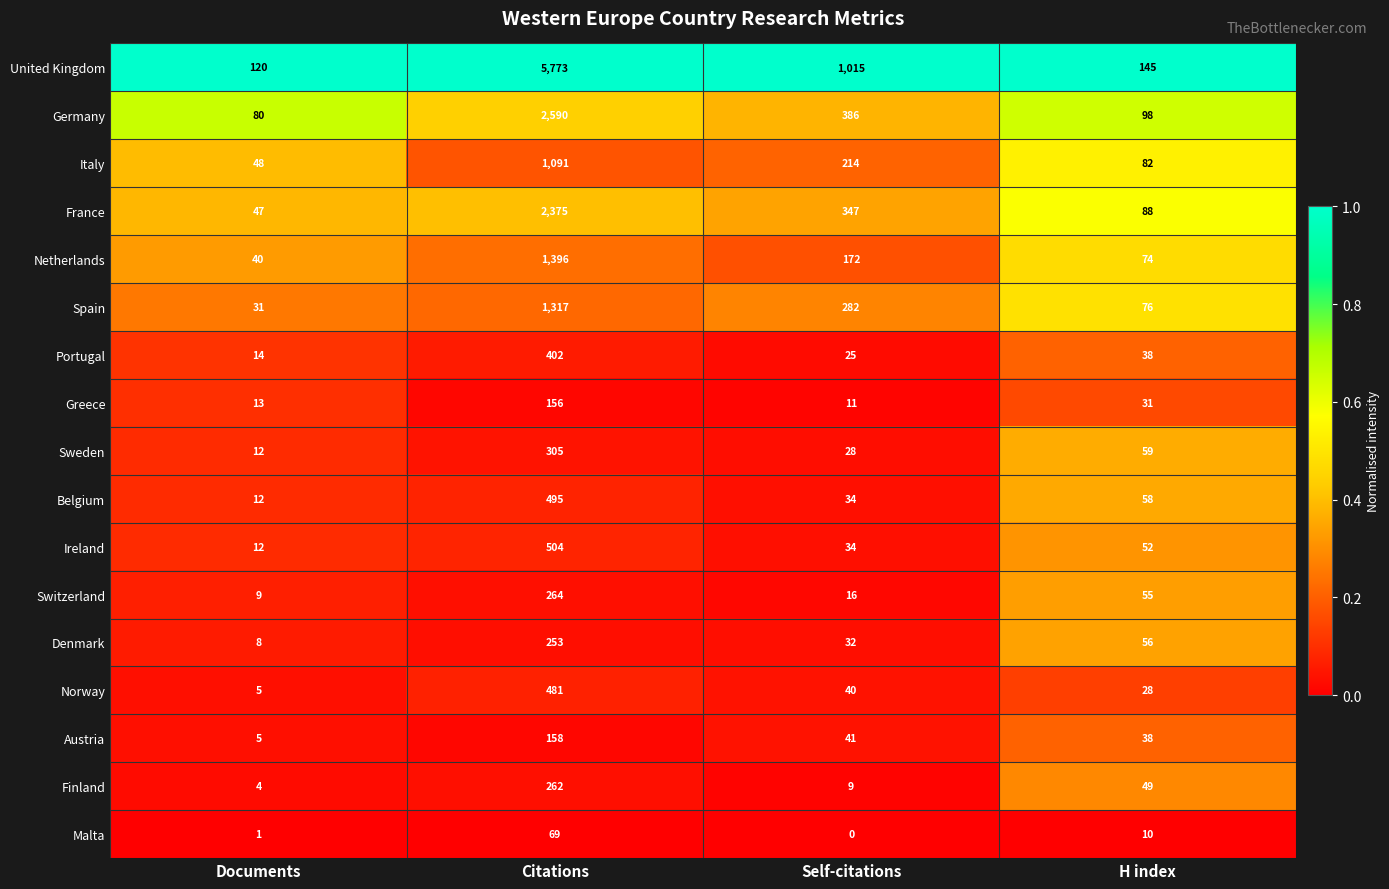

What is the spread (max minus min) of values at Self-citations?

1015